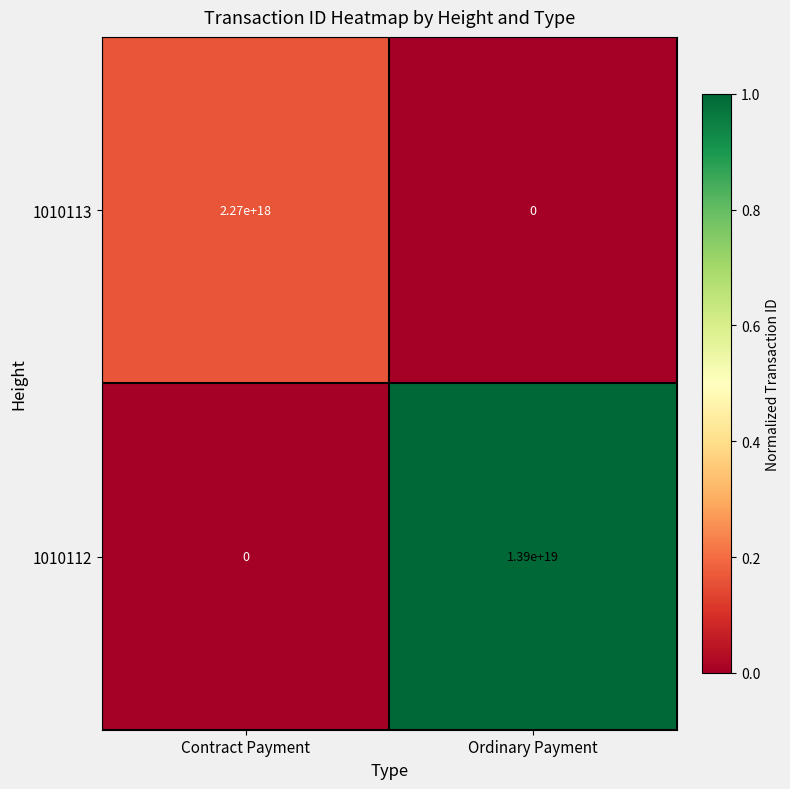

Which series has the largest range (max minus min)?

1010112